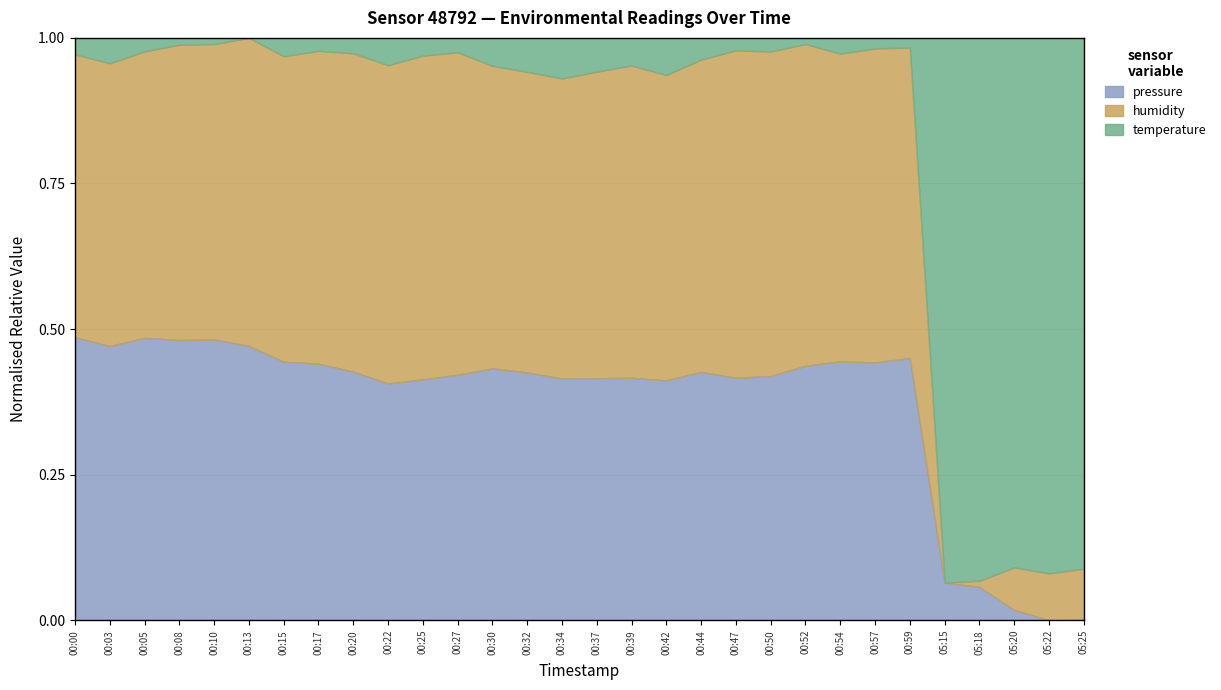

At which label is humidity closest to 0?

05:15